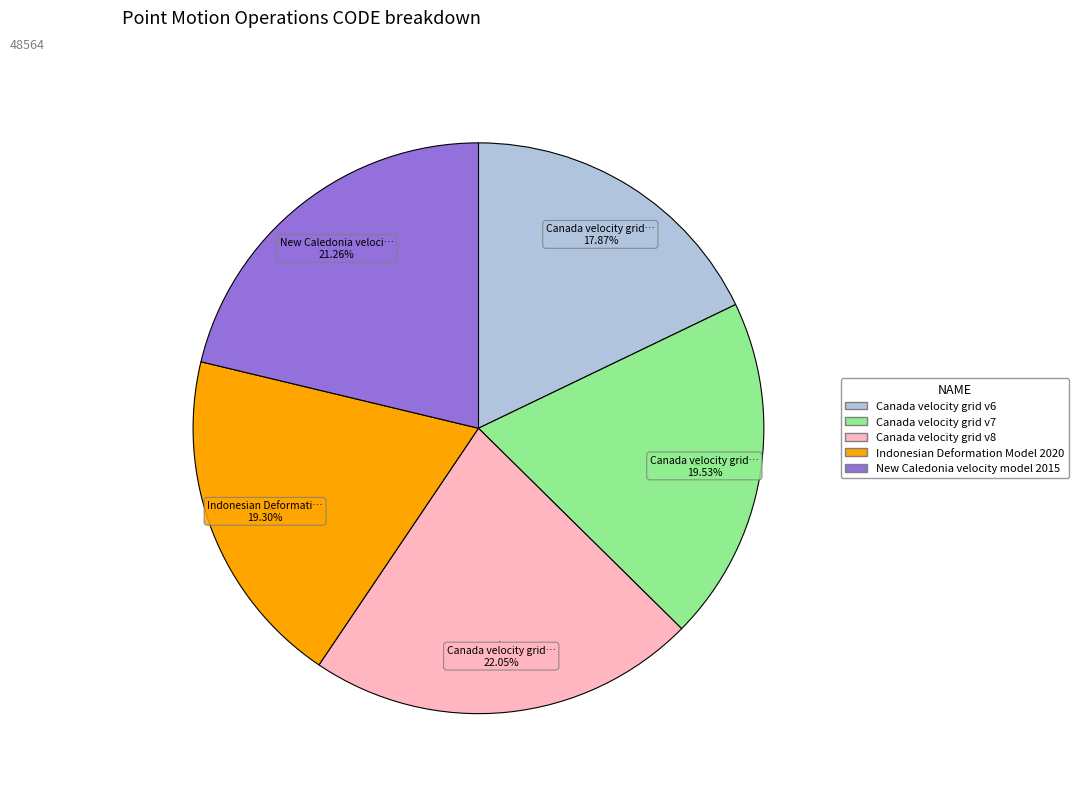

Which slice is the smallest?

Canada velocity grid v6